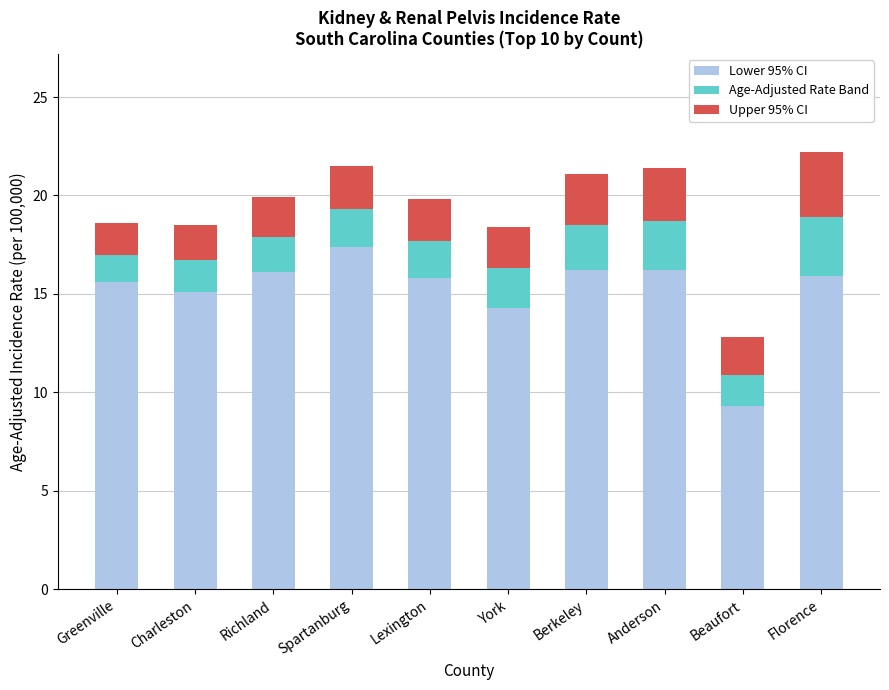

What is the total value across all series at Charleston?

18.5